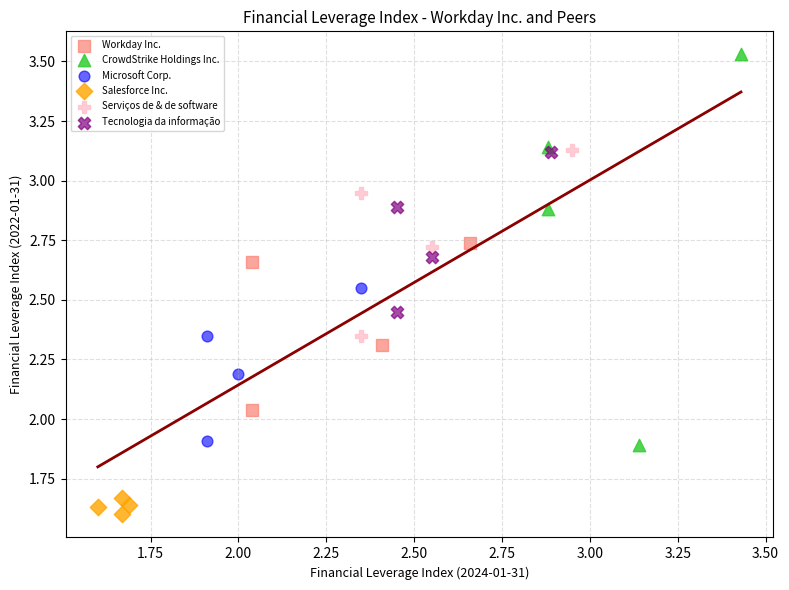

What are all the series names shown in the legend?

Workday Inc., CrowdStrike Holdings Inc., Microsoft Corp., Salesforce Inc., Serviços de & de software, Tecnologia da informação